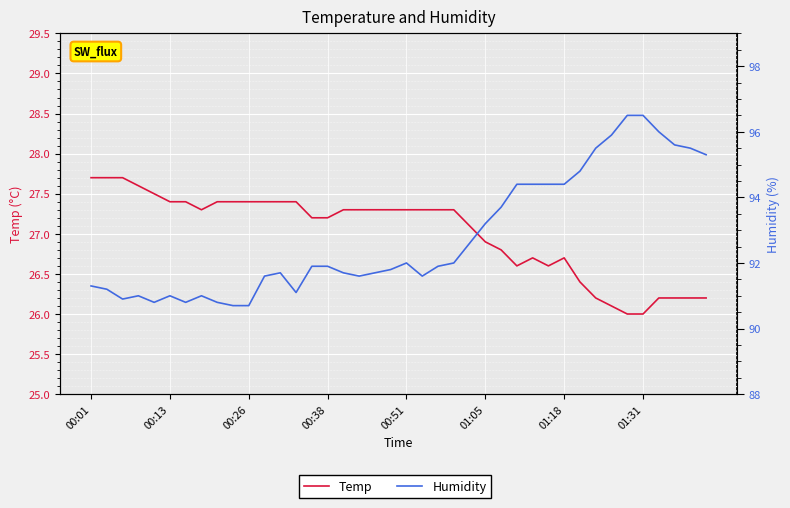

Rank the series by their average value, from lowest to highest.

Temp, Humidity